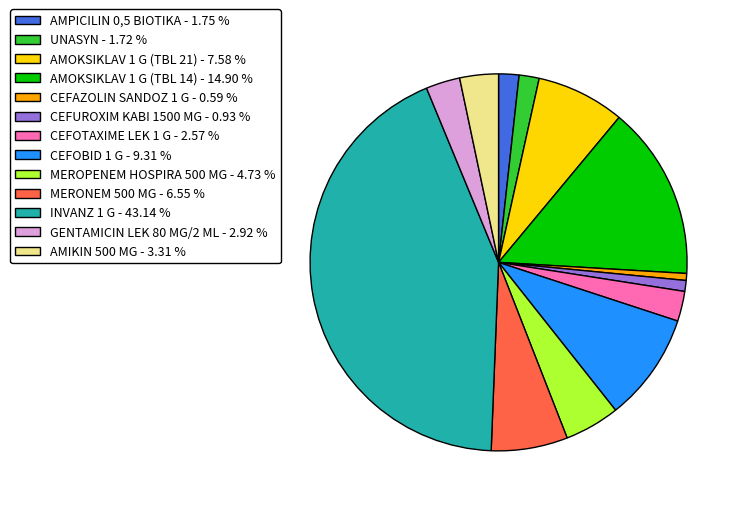

Between CEFAZOLIN SANDOZ 1 G and MEROPENEM HOSPIRA 500 MG, which is larger?

MEROPENEM HOSPIRA 500 MG